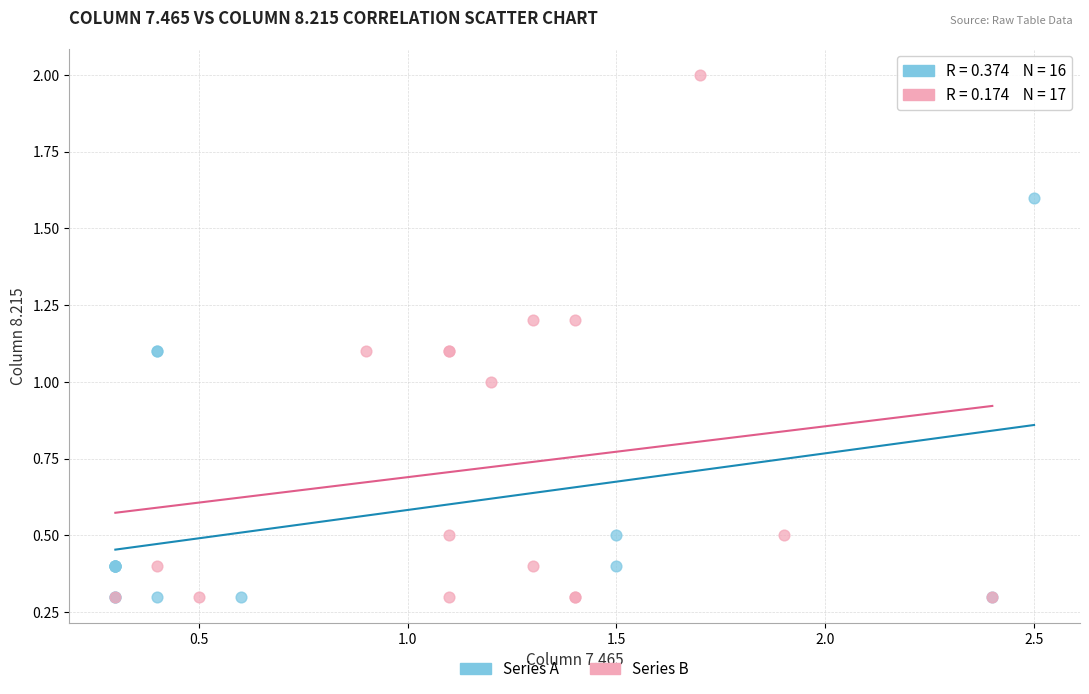

Which series reaches the maximum Y coordinate?

Series B